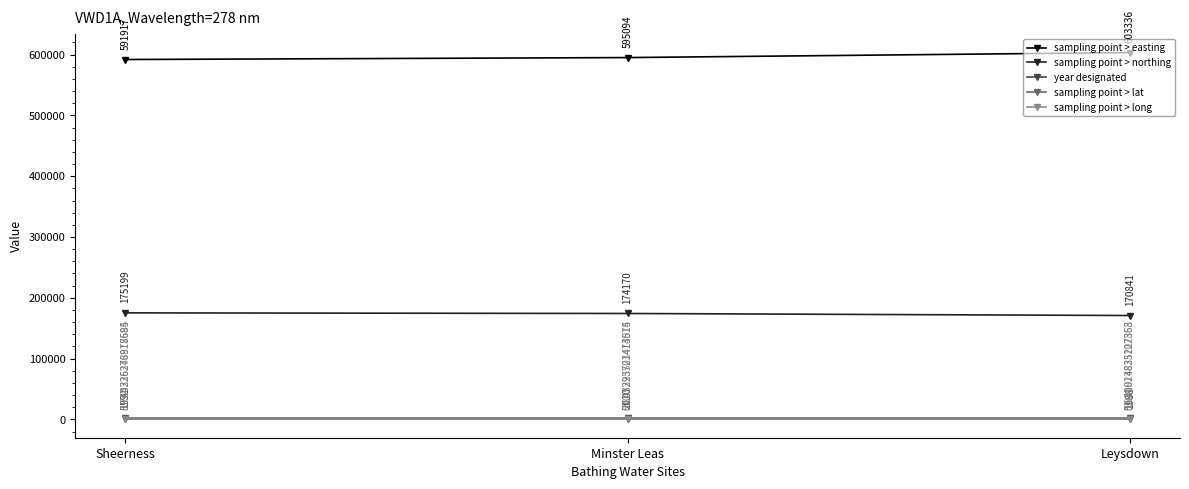

The sampling point > northing series shows 223955.4 at Leysdown. True or false?

False